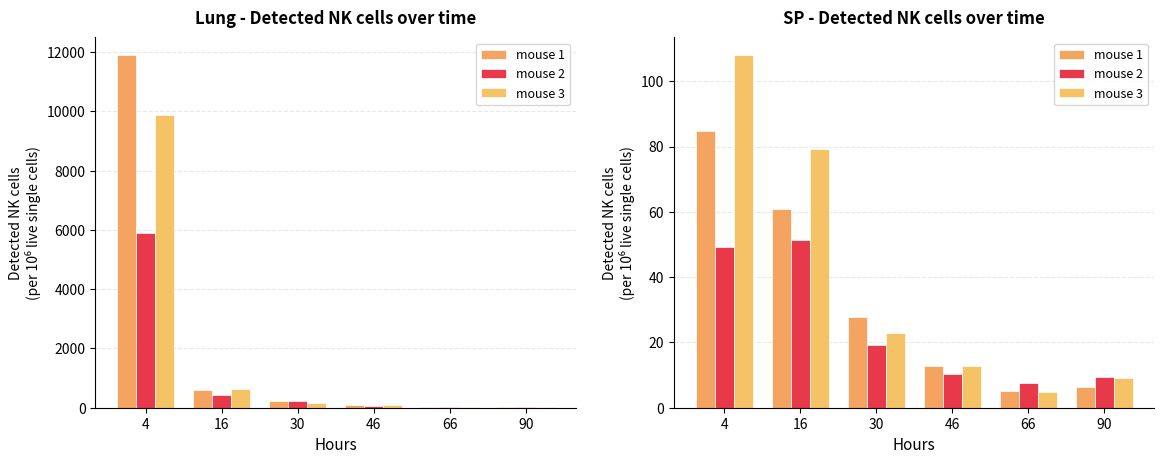

What is the sum of the mouse 2 values at 46 and 30?

29.6